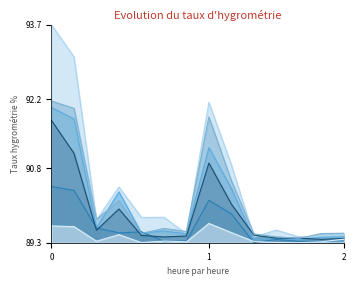

What is the minimum value shown in the chart?

89.3